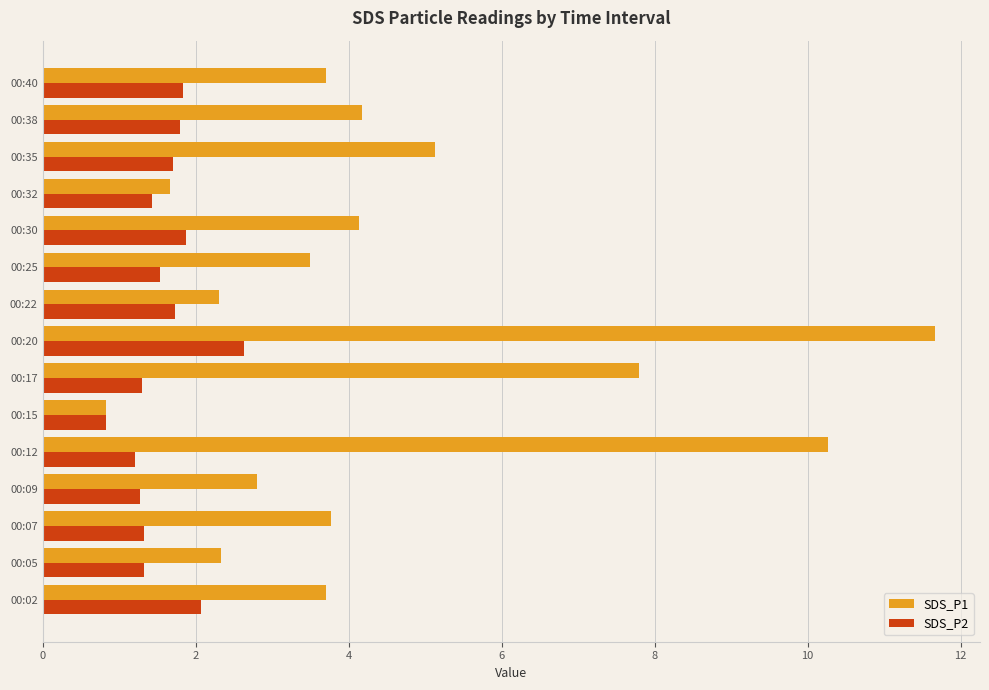

What is the difference between the SDS_P1 values at 00:12 and 00:20?

1.4